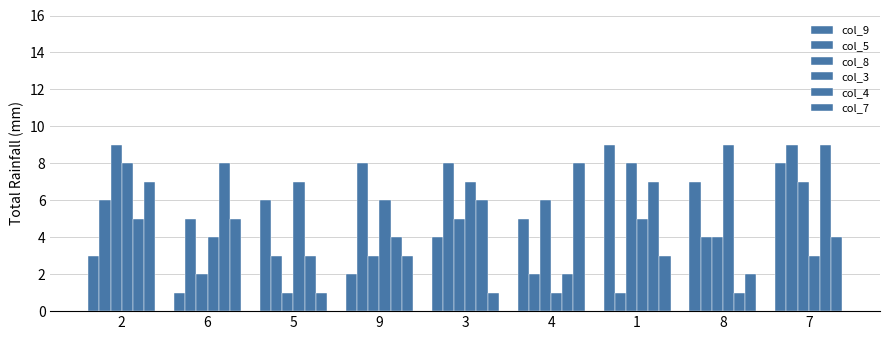

Are the bars grouped side by side (vs. stacked)?

Yes